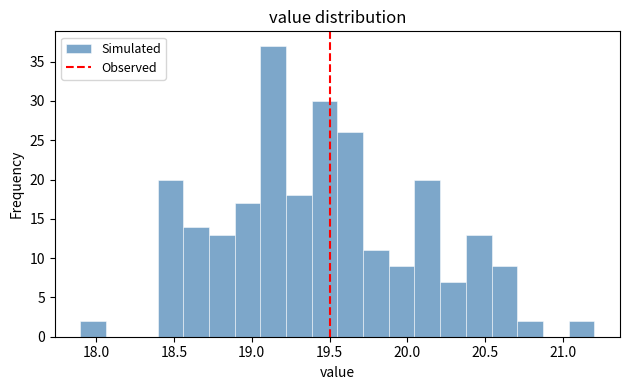

Around what value on the x-axis is the tallest bar? Give the approximate position of its centre, as read against the axis.

19.15